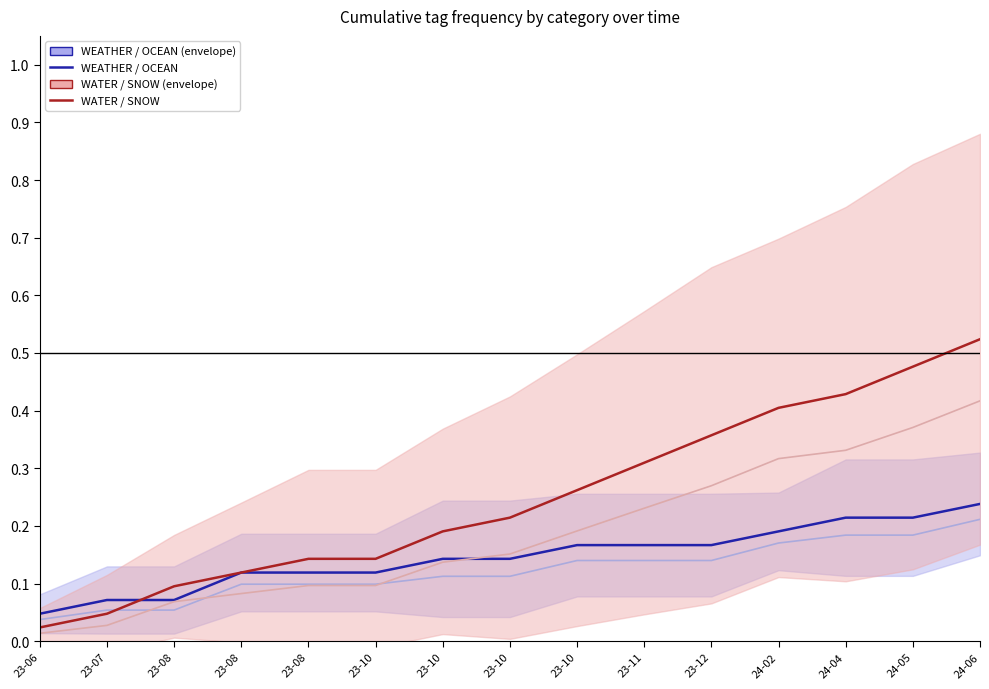

At which label does WEATHER / OCEAN reach its peak?

24-06